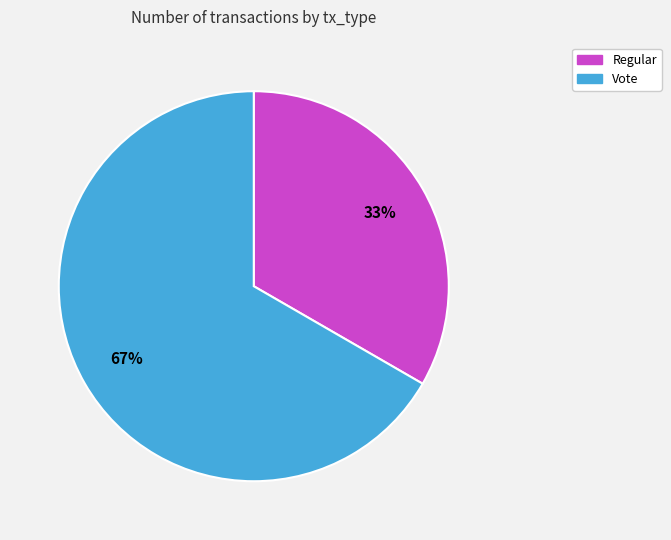

True or false: Regular accounts for 26% of the total.

False